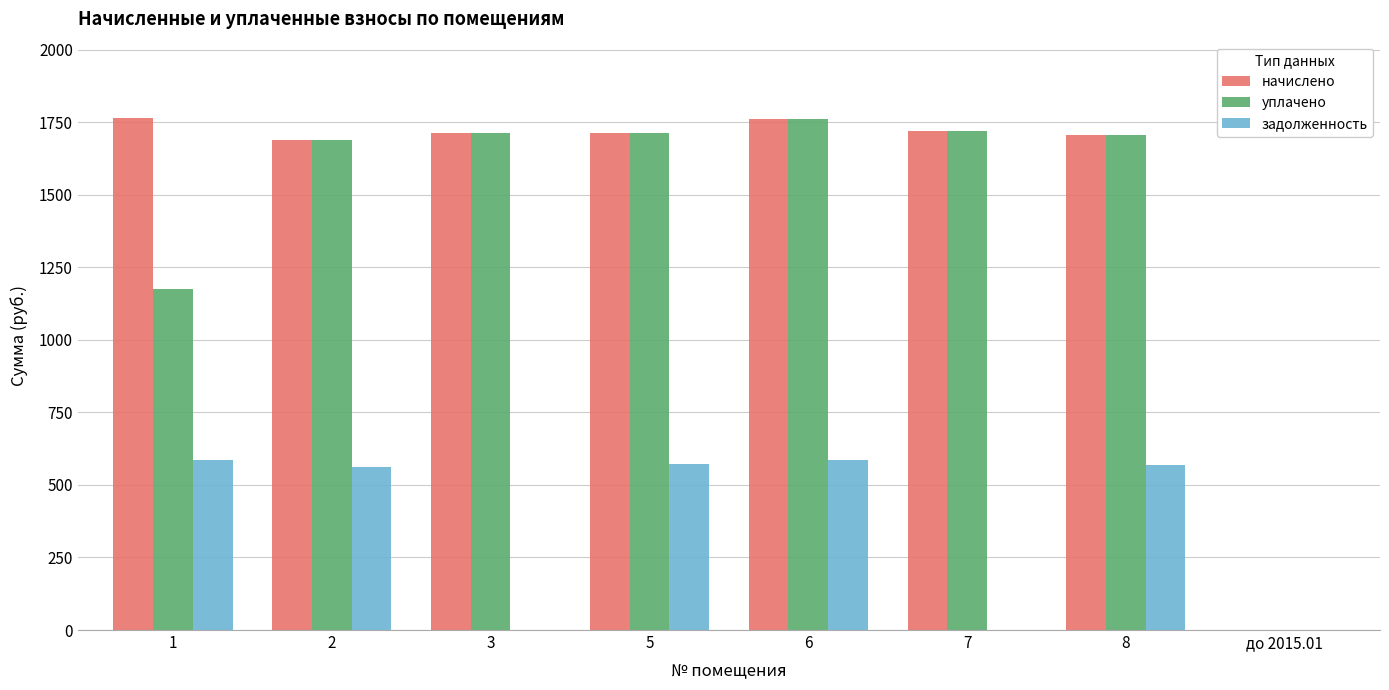

What is the approximate value of начислено at 5?

1712.0